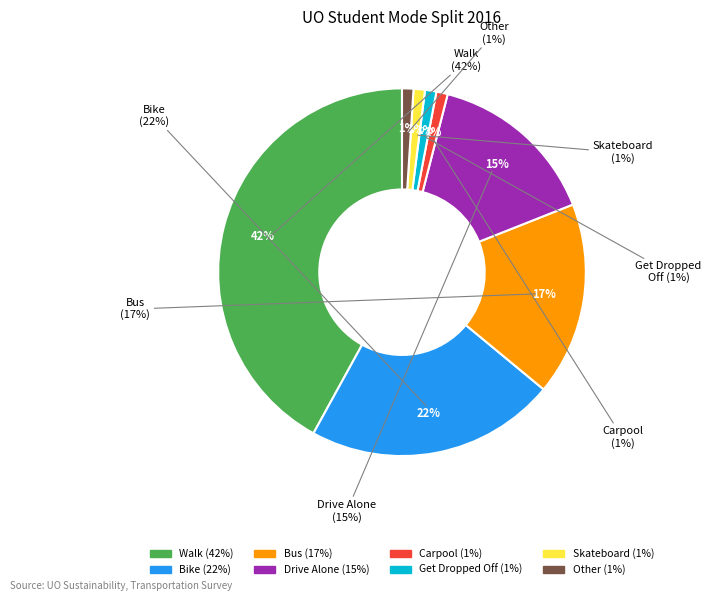

To the nearest percent, what is the difference between the largest and smallest slice percentages?

41%